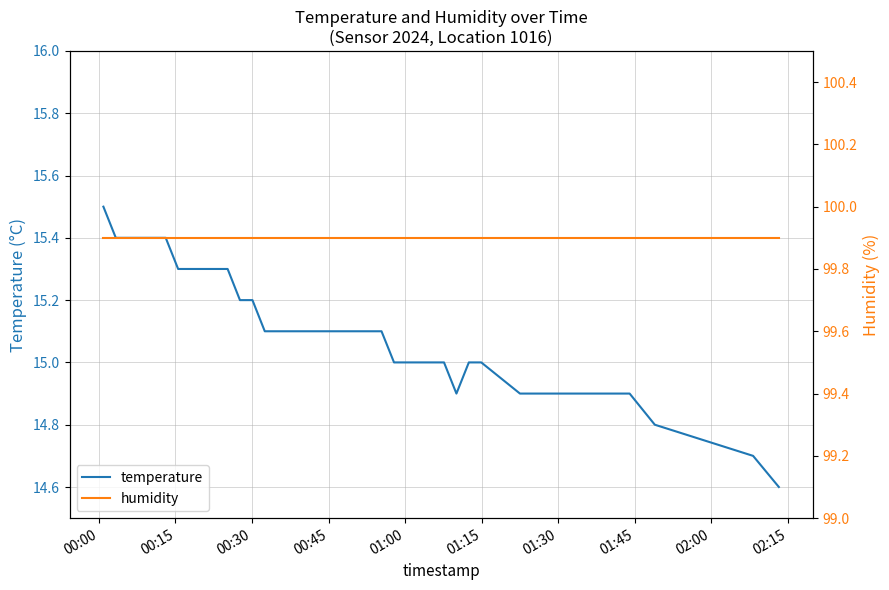

What is the value of the temperature point at the 19th from the left?

15.1